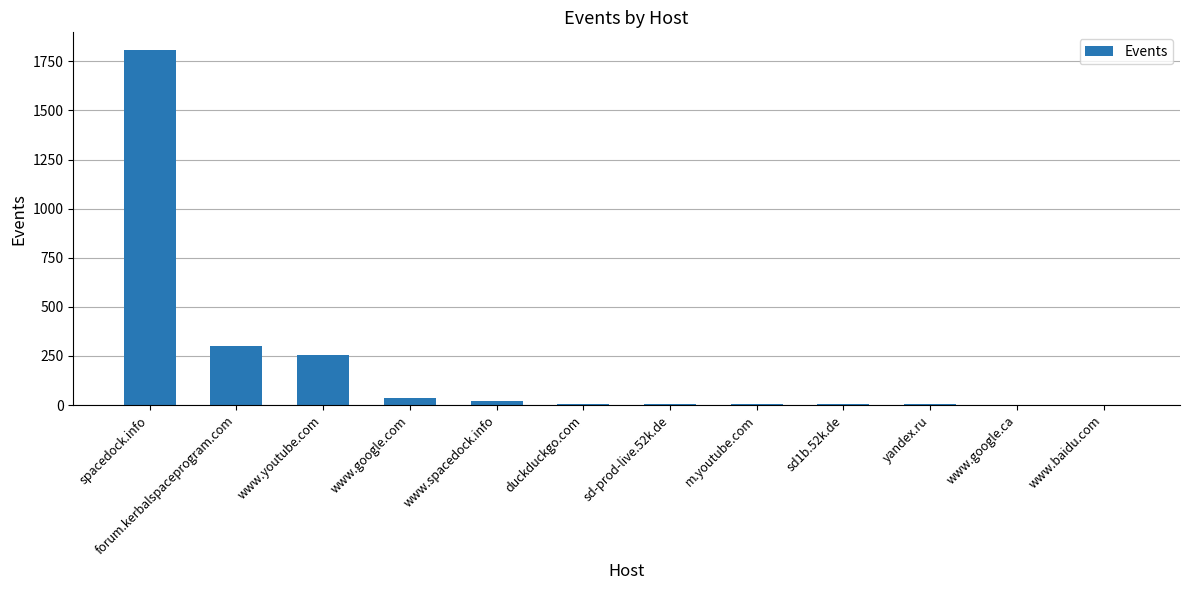

True or false: the data shows 477 at forum.kerbalspaceprogram.com.

False